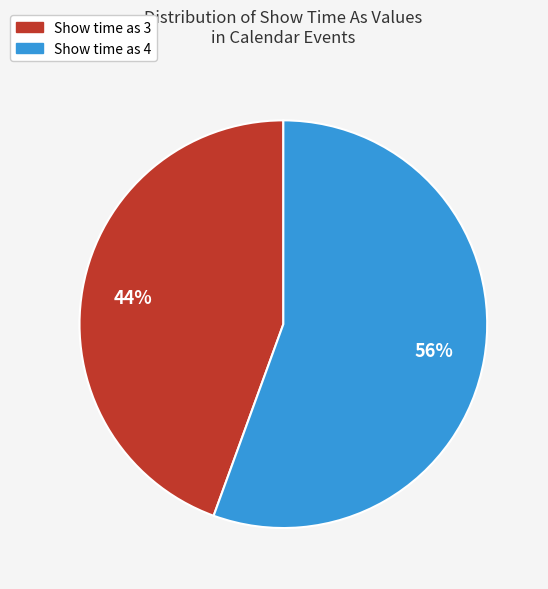

Is there any slice that represents more than half of the pie?

Yes